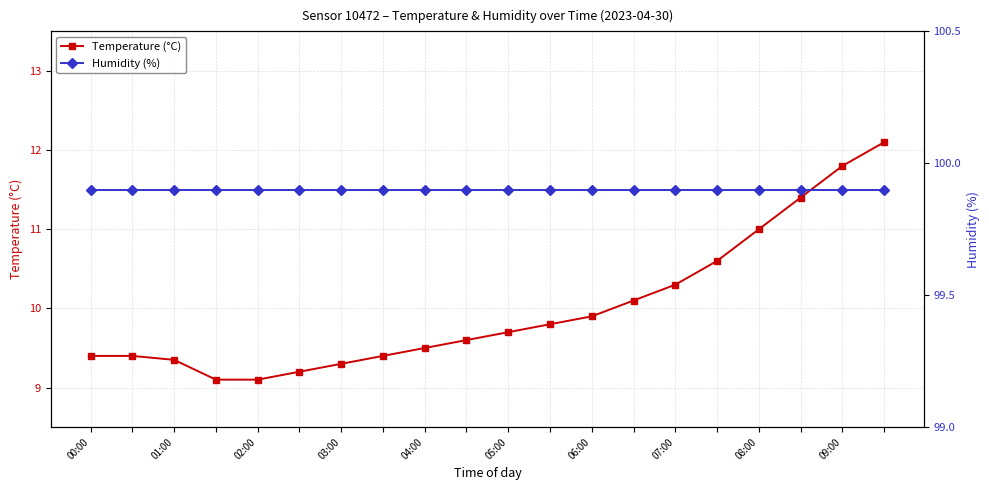

What position from the right is 00:00?

20